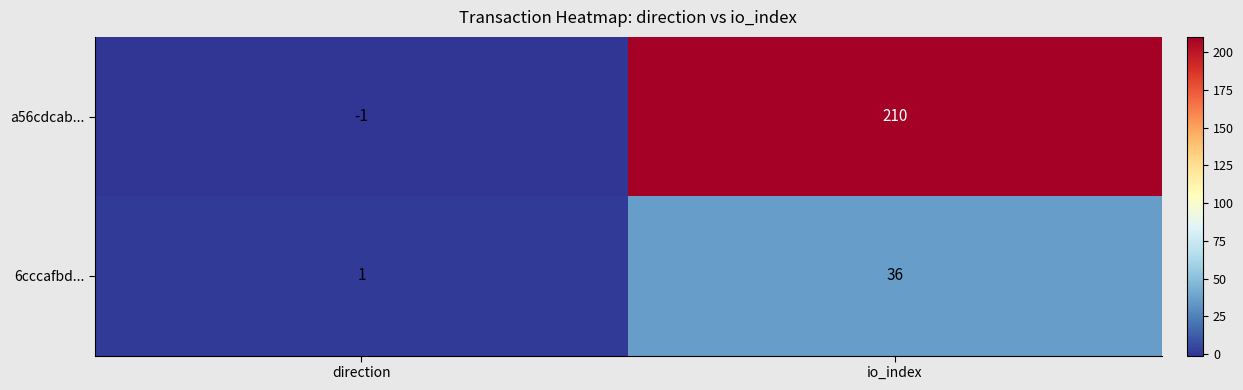

Between direction and io_index, which series saw the biggest shift?

a56cdcab...